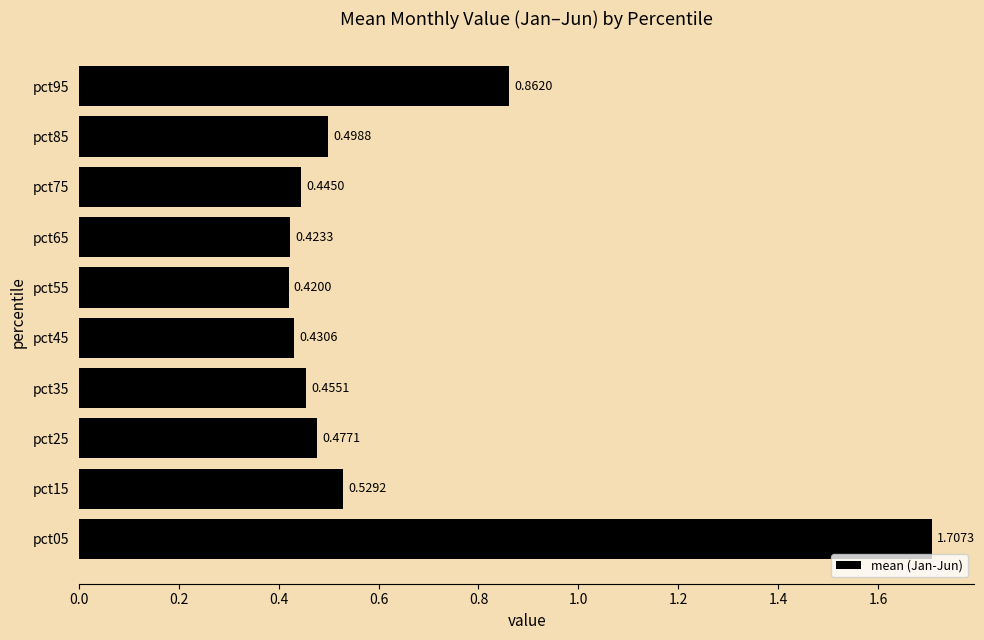

Does the chart contain stacked bars?

No